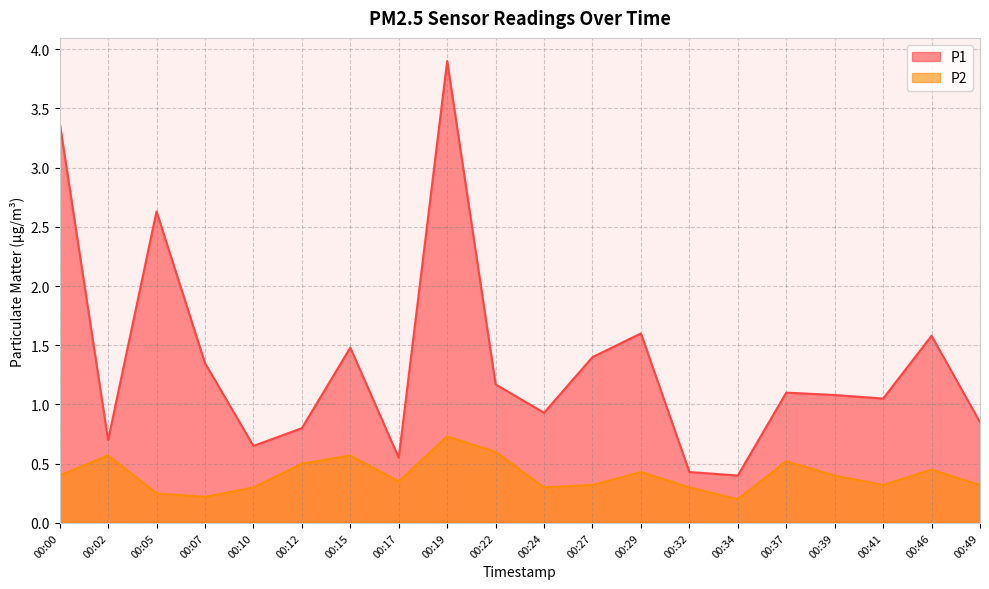

How many data points in P1 are above 1?

12